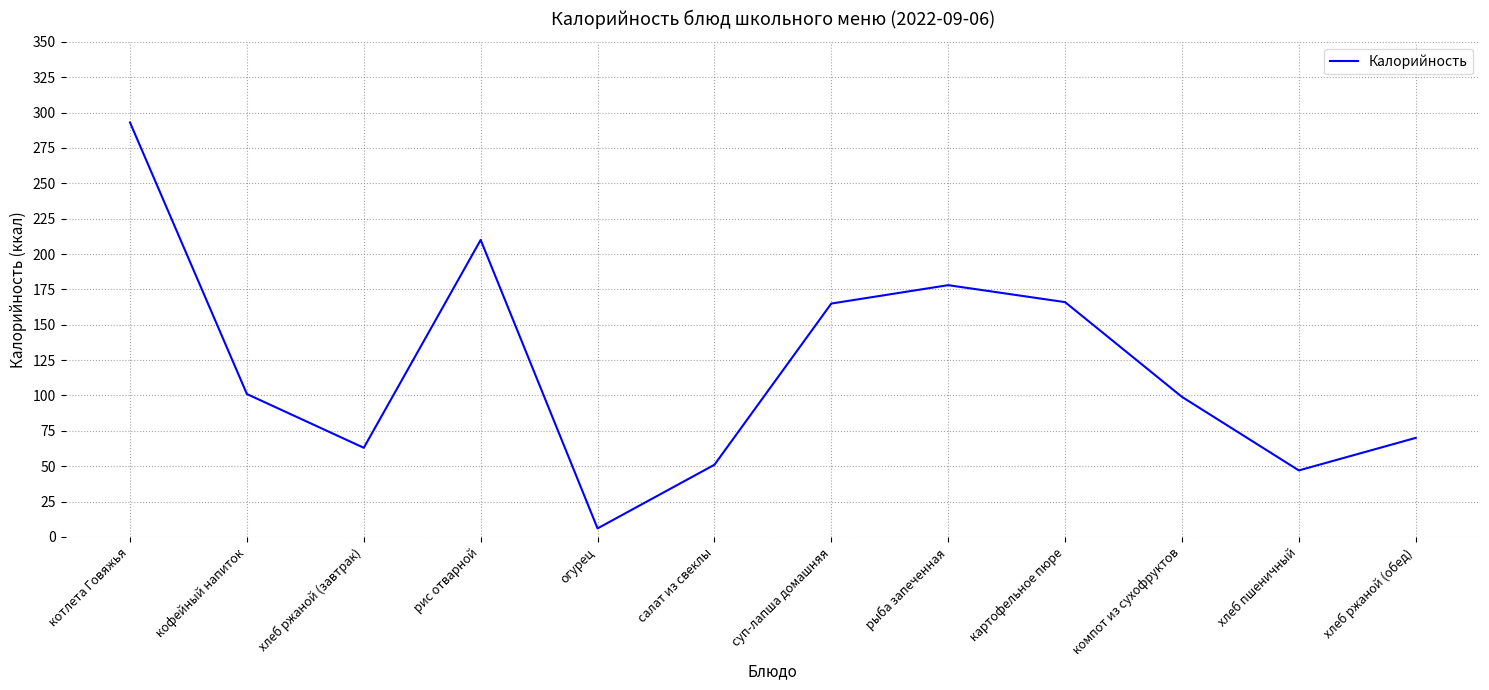

What is the ratio of the value at кофейный напиток to the value at компот из сухофруктов?

1.0